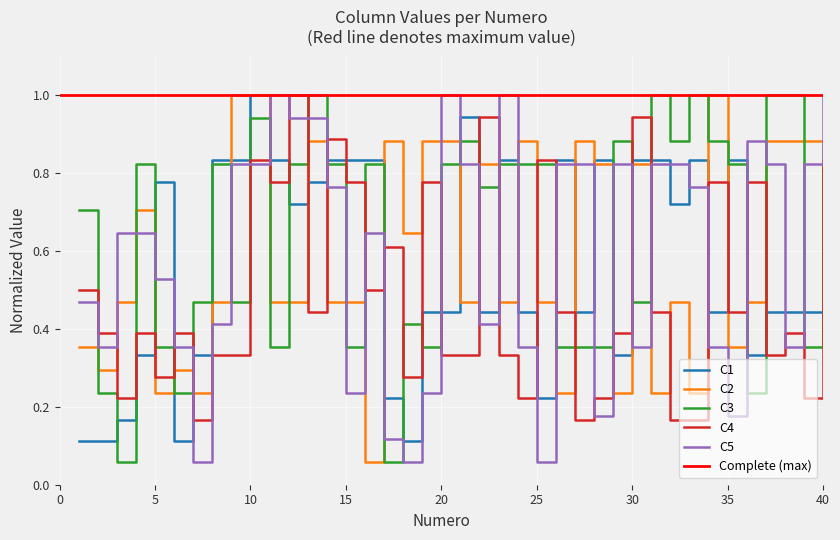

What is the sum of the C5 values at 27 and 16?

1.5